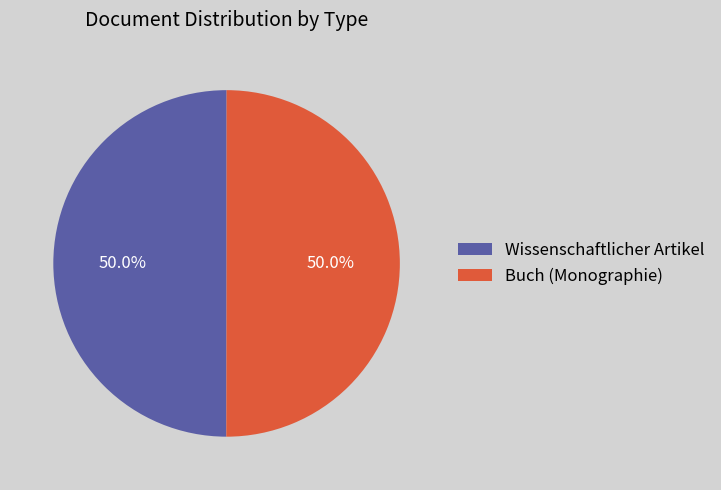

Approximately how many times larger is the value at Buch (Monographie) compared to Wissenschaftlicher Artikel?

1.0